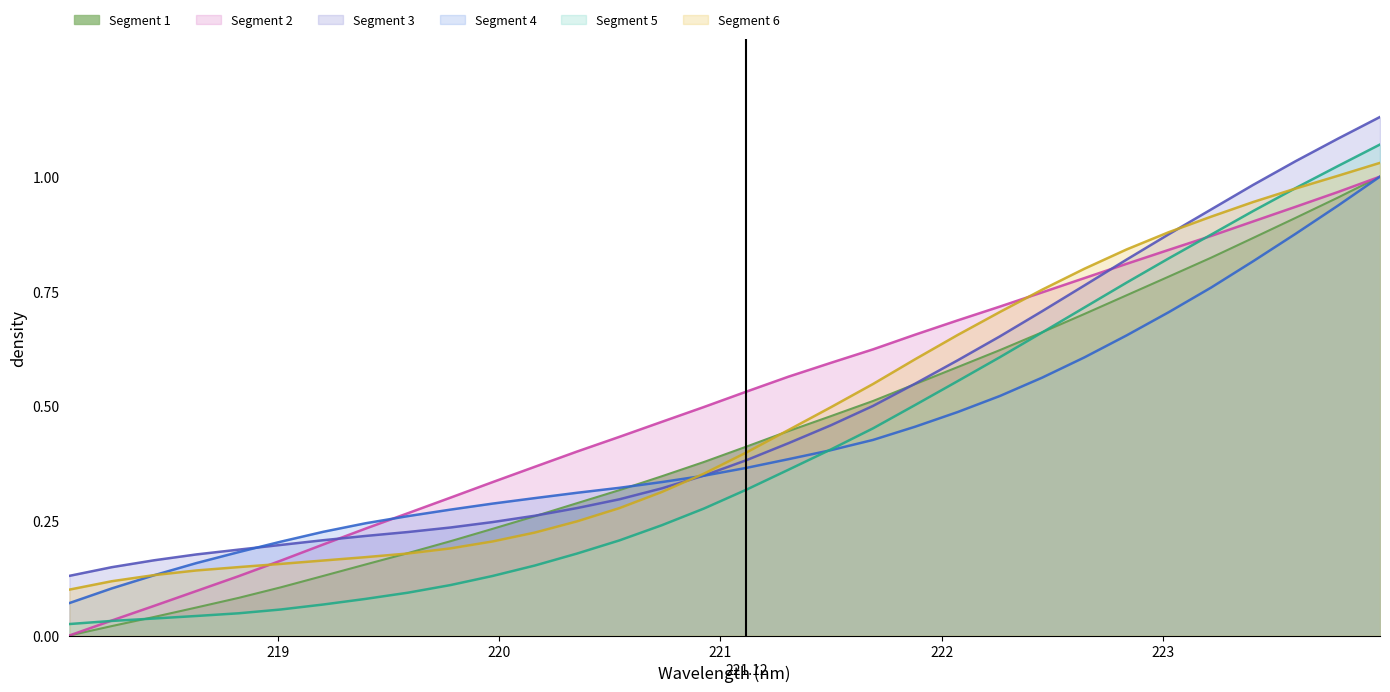

Which series has the largest range (max minus min)?

Segment 5